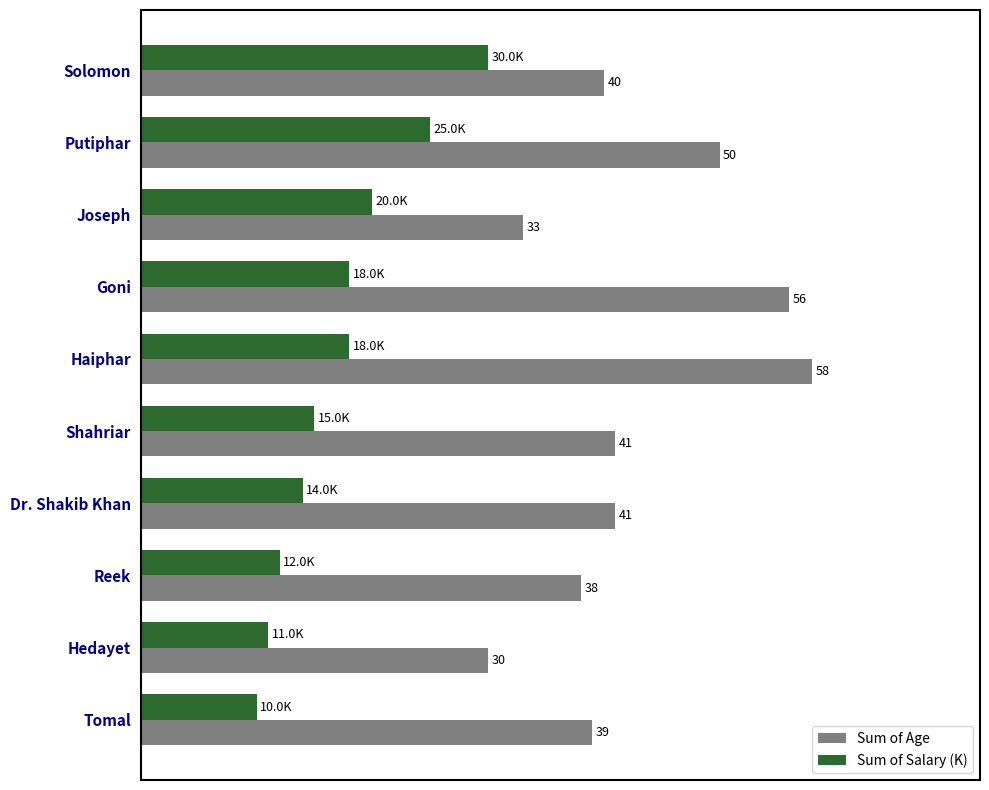

Between Solomon and Reek, which series saw the biggest shift?

Sum of Salary (K)